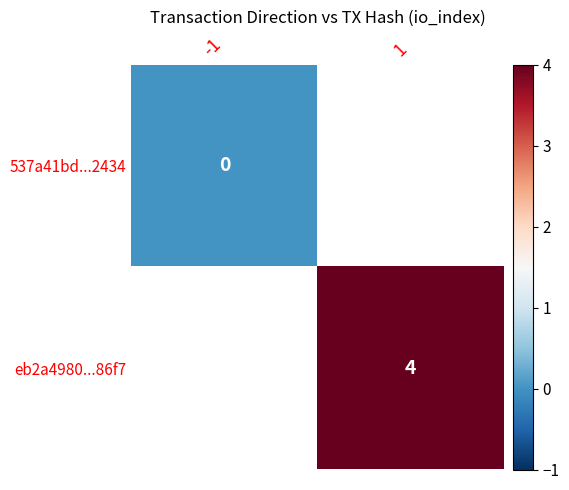

How many series are shown in this chart?

2